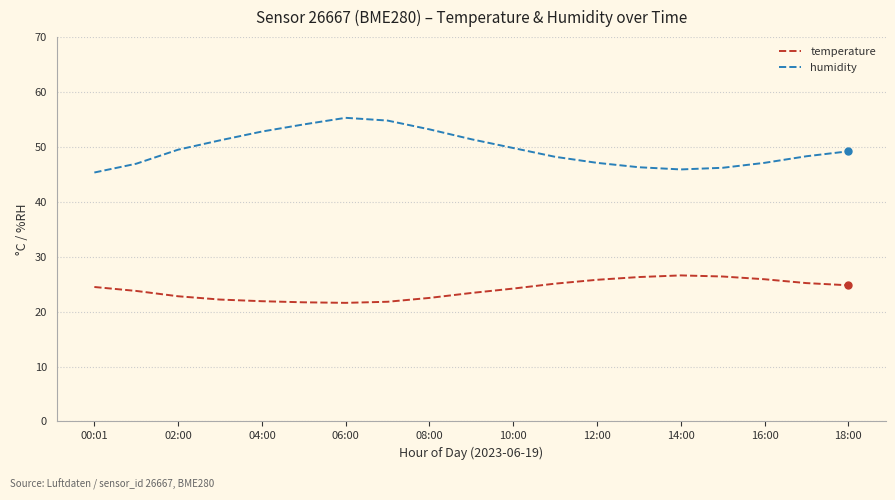

What is the difference between the second highest and second lowest values in the temperature series?

4.7